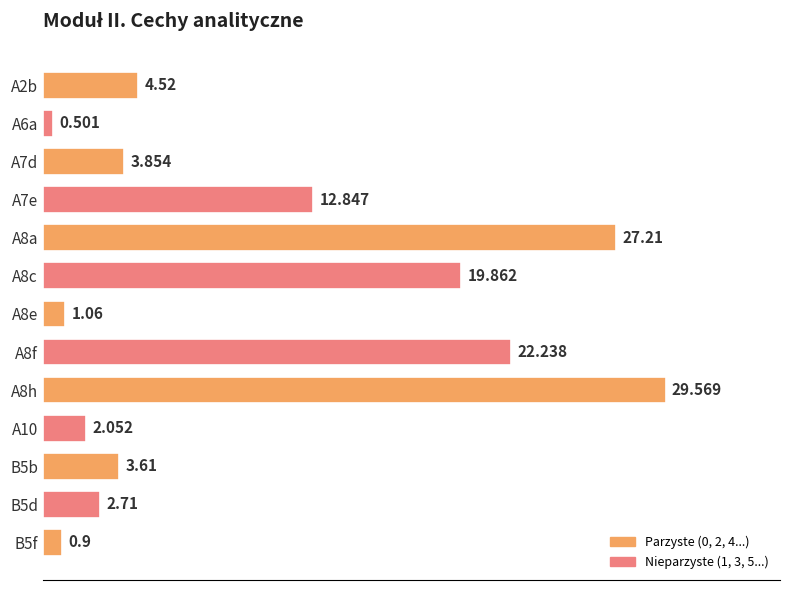

Where is the data nearest to the value 15?

A7e